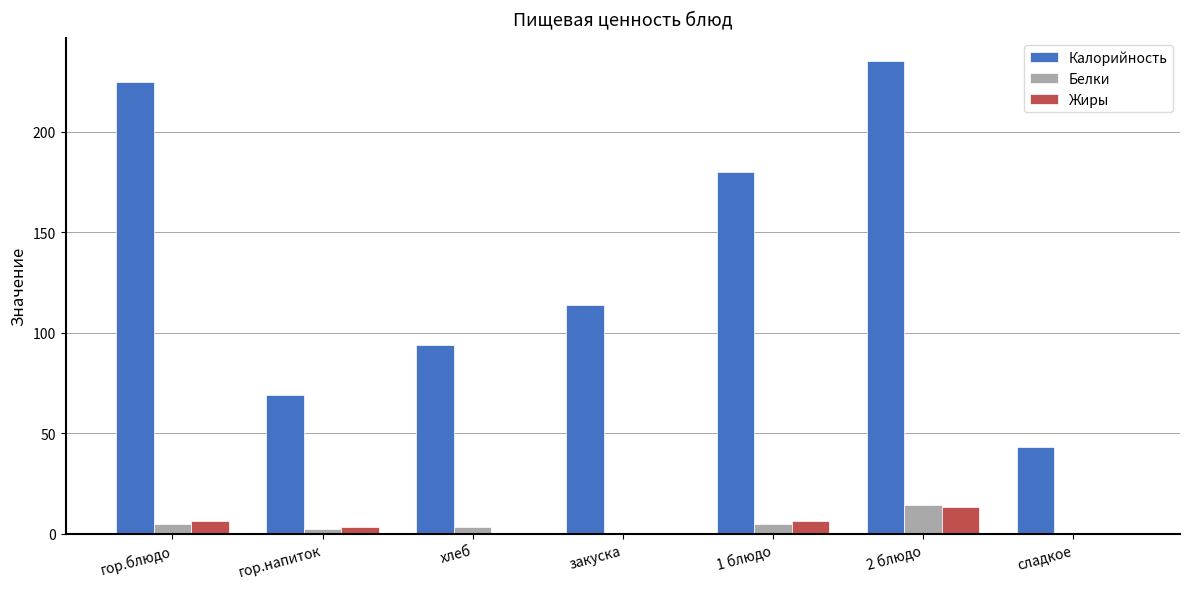

Which series has the largest total across all categories?

Калорийность